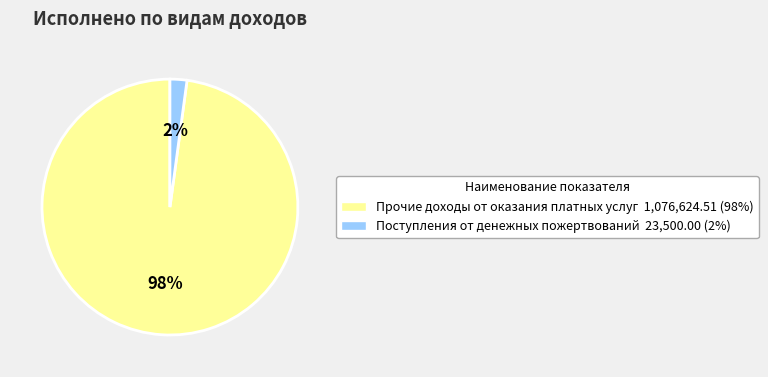

How many segments does this pie chart have?

2